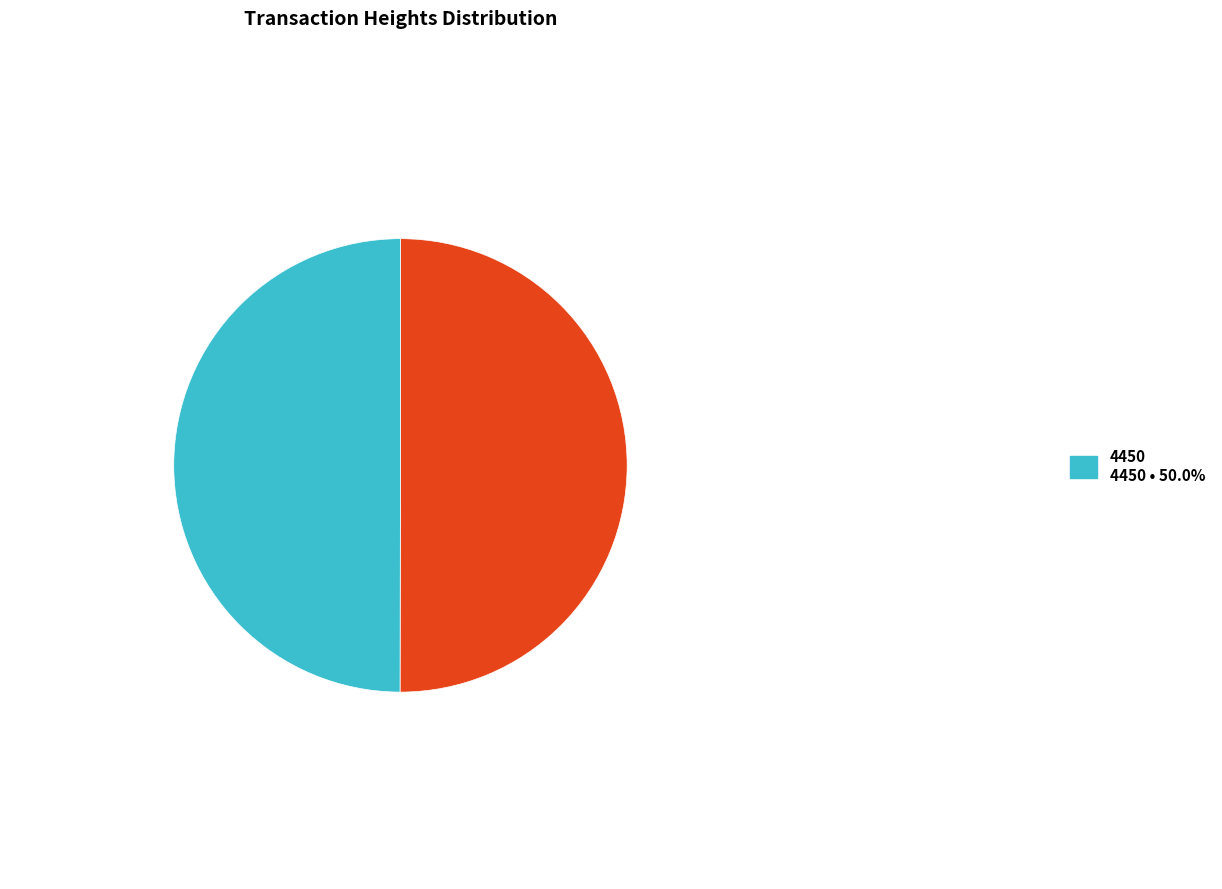

Which category has the smallest portion of the pie?

4450